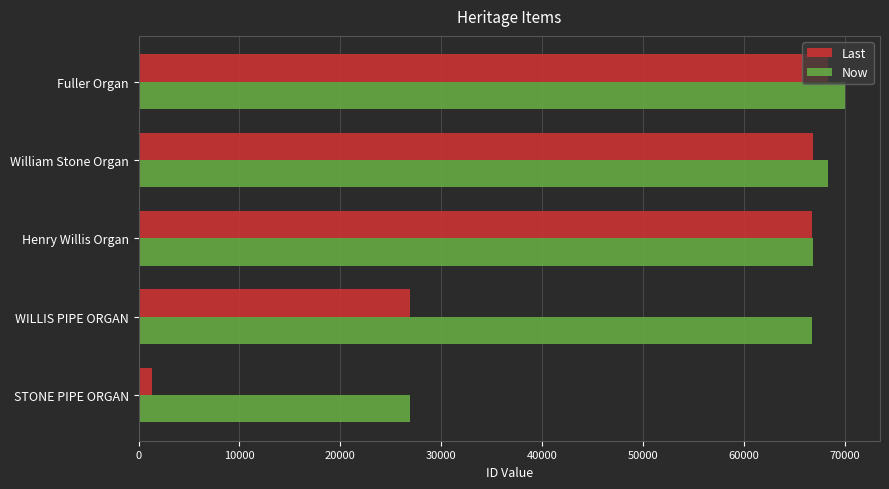

Which series has the largest range (max minus min)?

Last